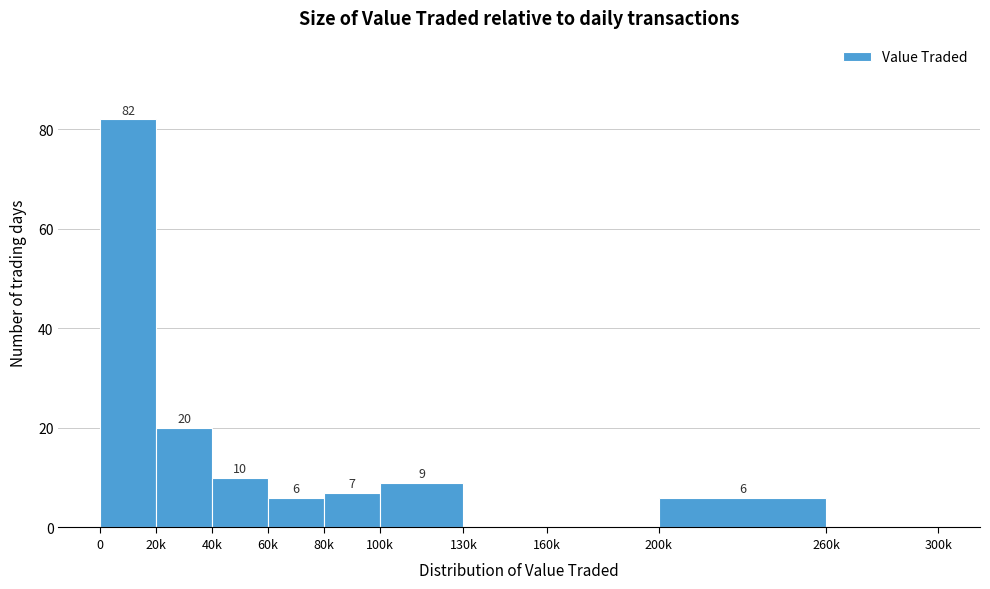

Reading left to right, list all the values displayed in this chart.

0=82	20k=20	40k=10	60k=6	80k=7	100k=9	130k=0	160k=0	200k=6	260k=0